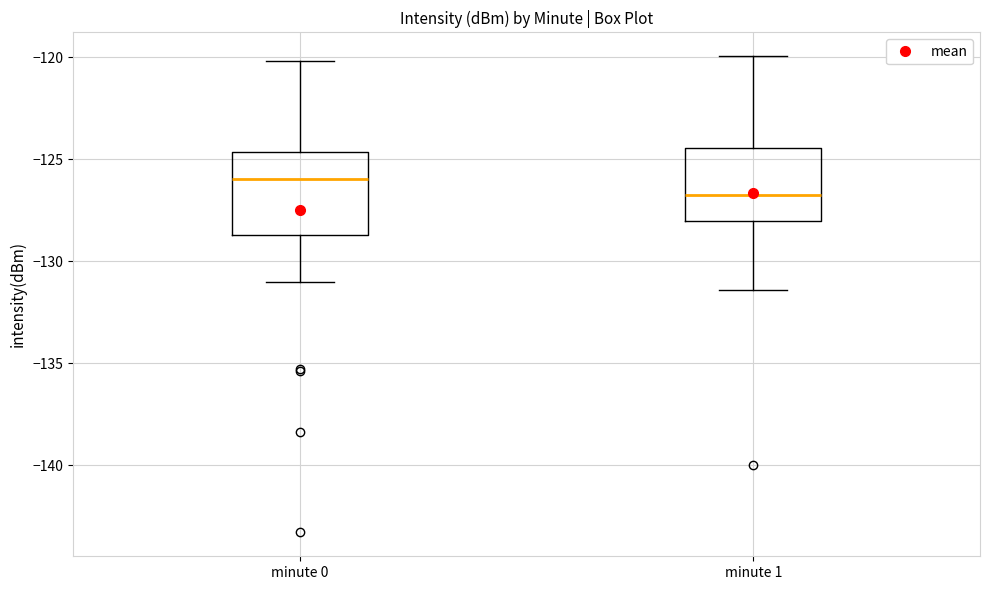

Which box has the lowest median line?

minute 1